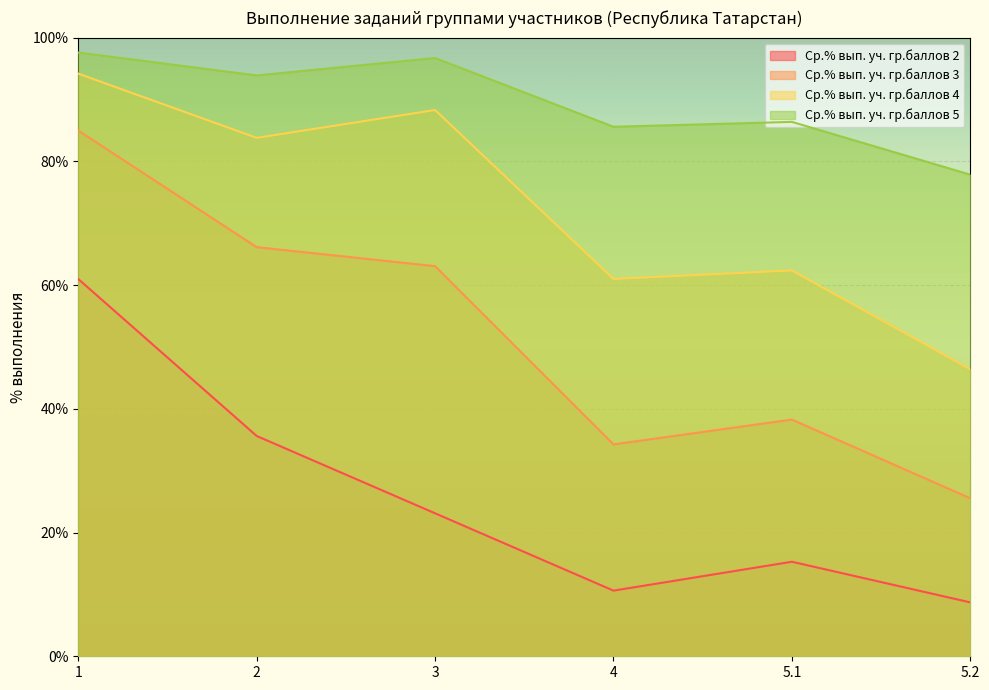

What is the smallest value displayed?

8.7